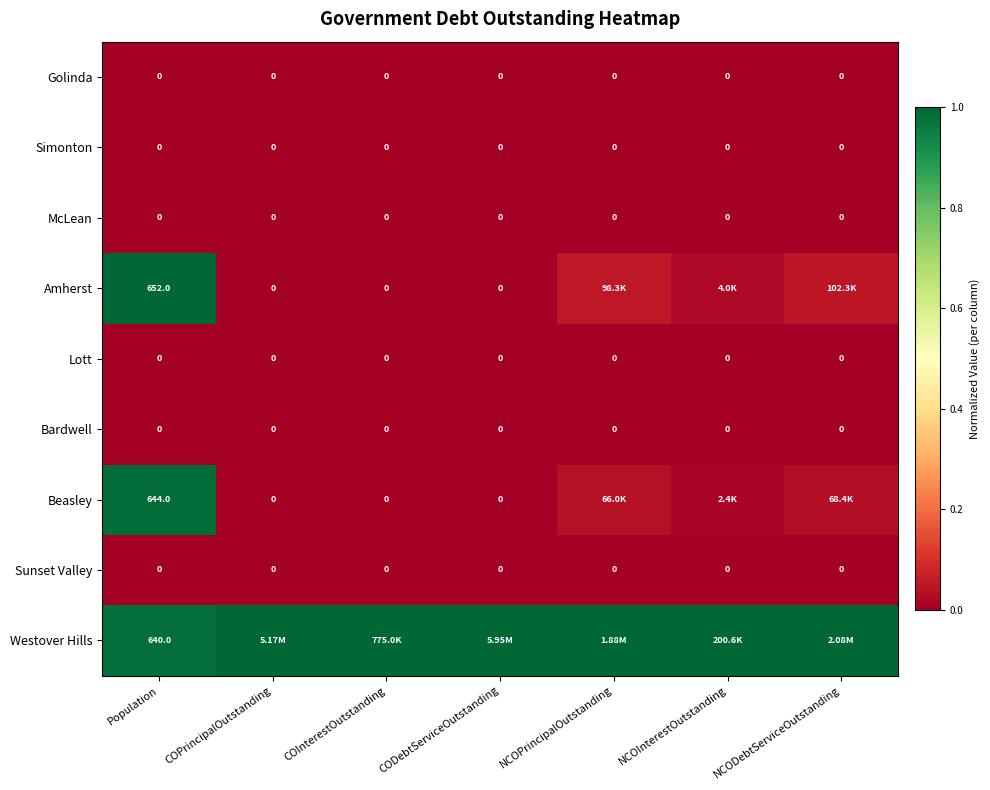

Count the number of data series in this chart.

9